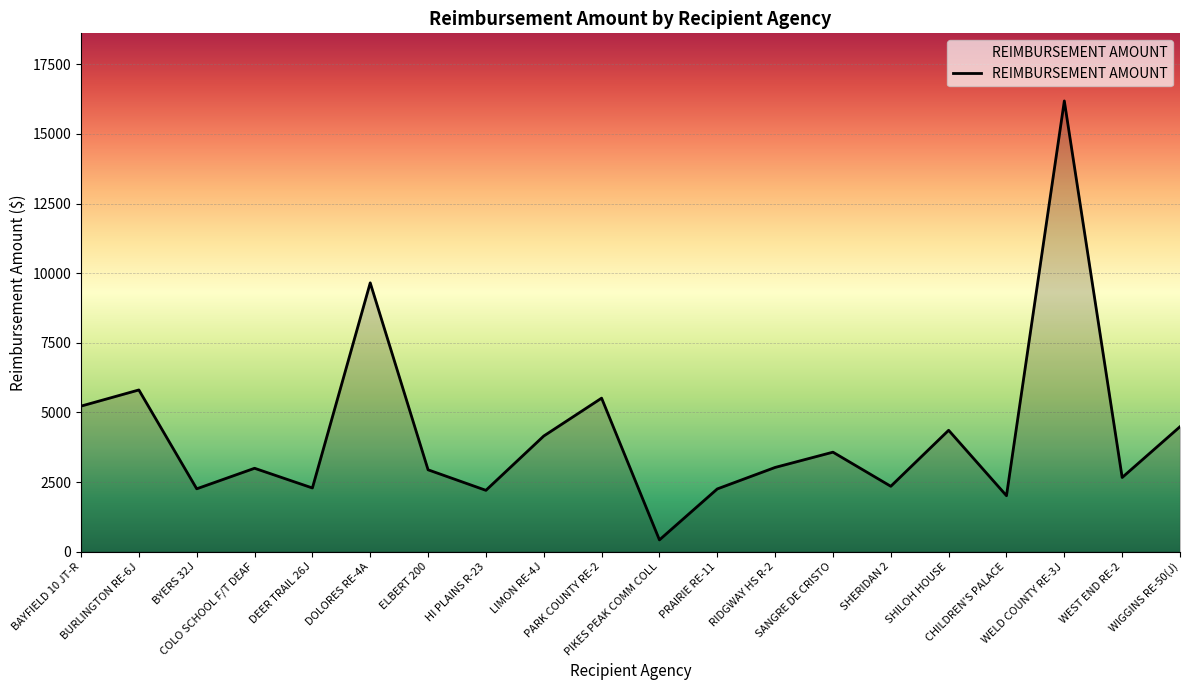

What is the greatest value displayed?

16187.0